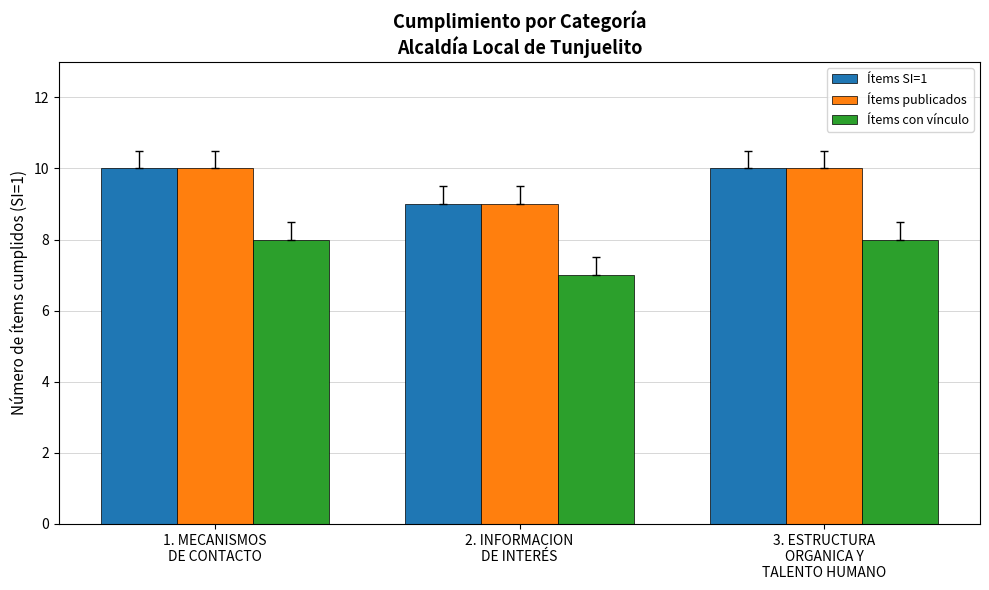

Reading left to right, list all the values displayed in this chart.

Ítems SI=1: 1. MECANISMOS
DE CONTACTO=10	2. INFORMACION
DE INTERÉS=9	3. ESTRUCTURA
ORGANICA Y
TALENTO HUMANO=10
Ítems publicados: 1. MECANISMOS
DE CONTACTO=10	2. INFORMACION
DE INTERÉS=9	3. ESTRUCTURA
ORGANICA Y
TALENTO HUMANO=10
Ítems con vínculo: 1. MECANISMOS
DE CONTACTO=8	2. INFORMACION
DE INTERÉS=7	3. ESTRUCTURA
ORGANICA Y
TALENTO HUMANO=8